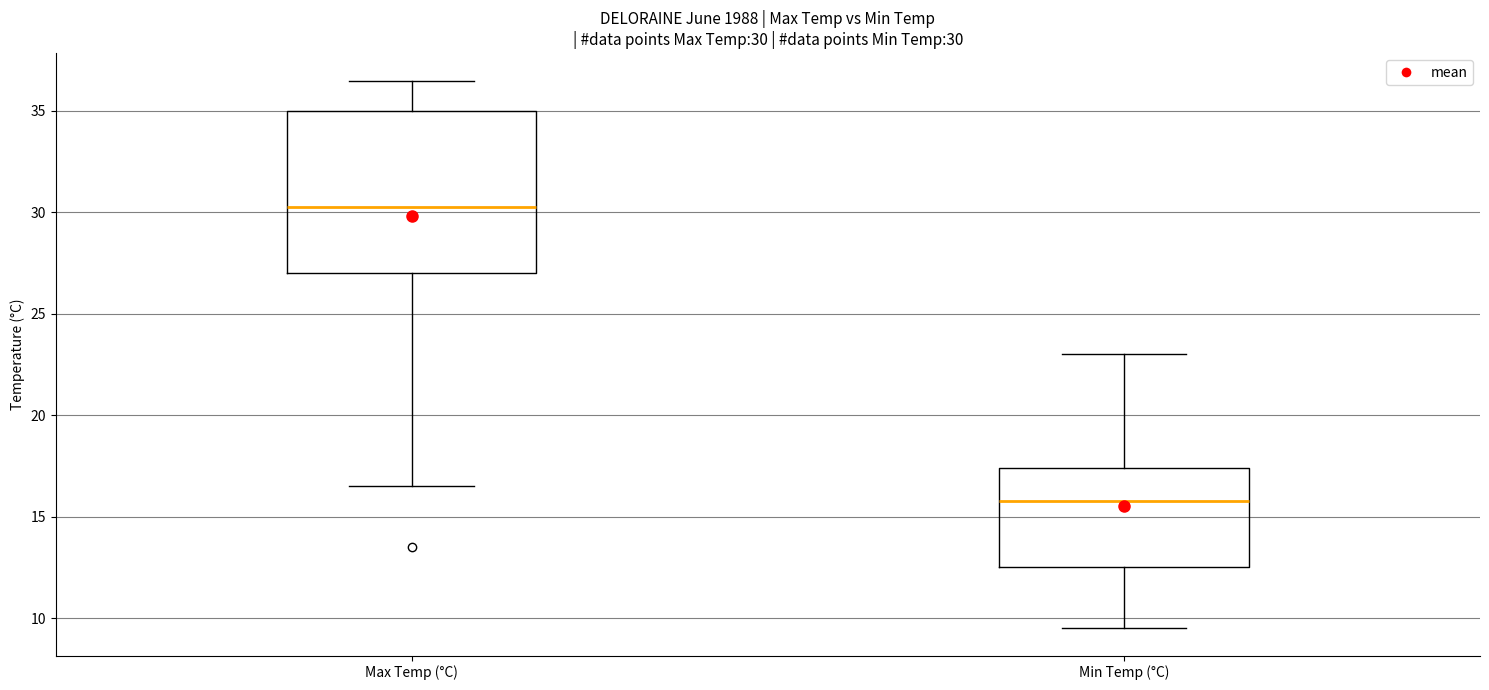

Comparing the boxes themselves (not the whiskers), which one is the tallest?

Max Temp (°C)